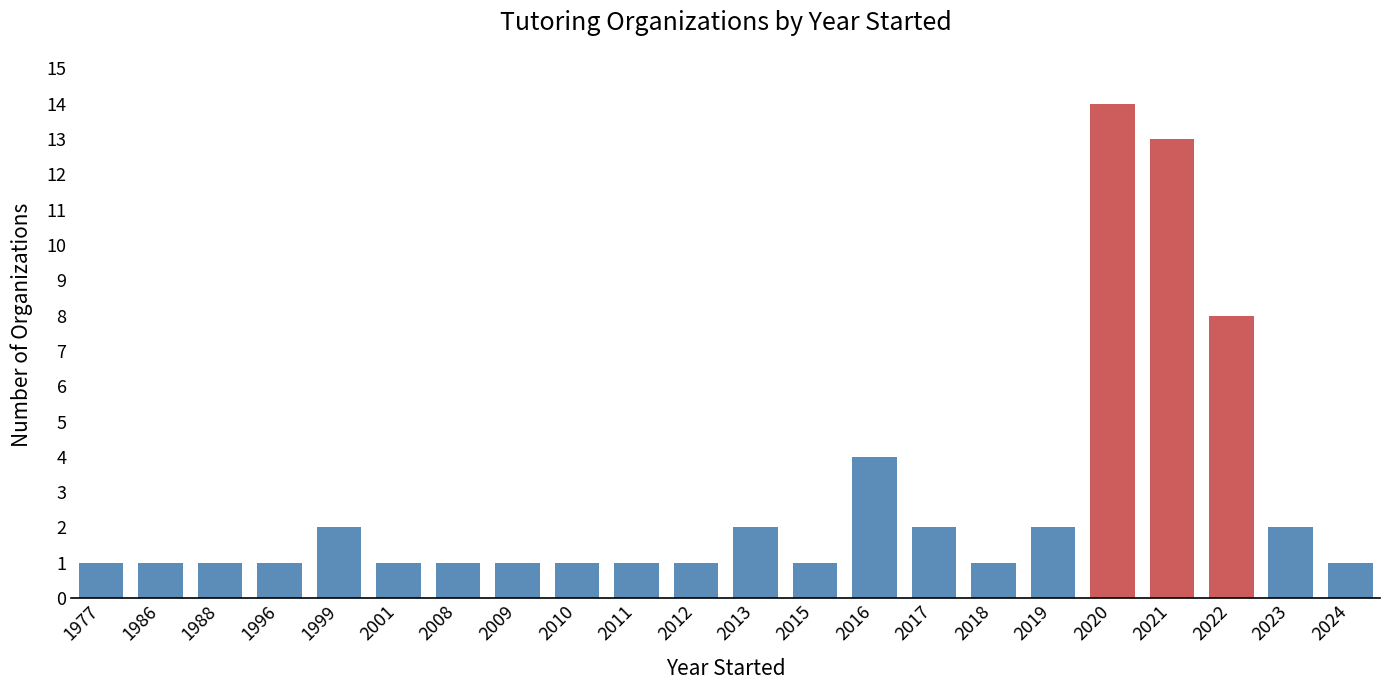

Reading left to right, what are all the values shown in this chart?

1	1	1	1	2	1	1	1	1	1	1	2	1	4	2	1	2	14	13	8	2	1